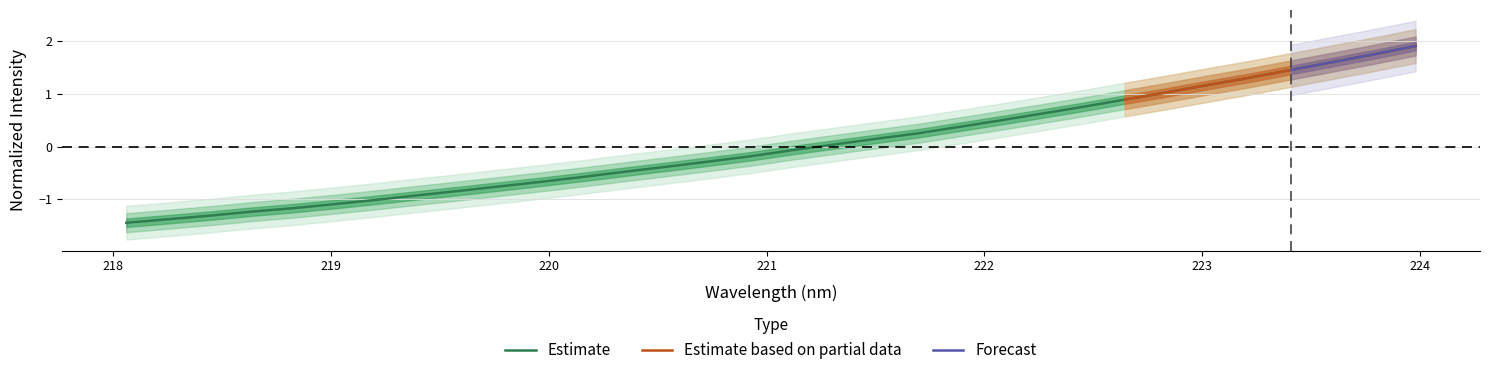

How many values are above zero?

15